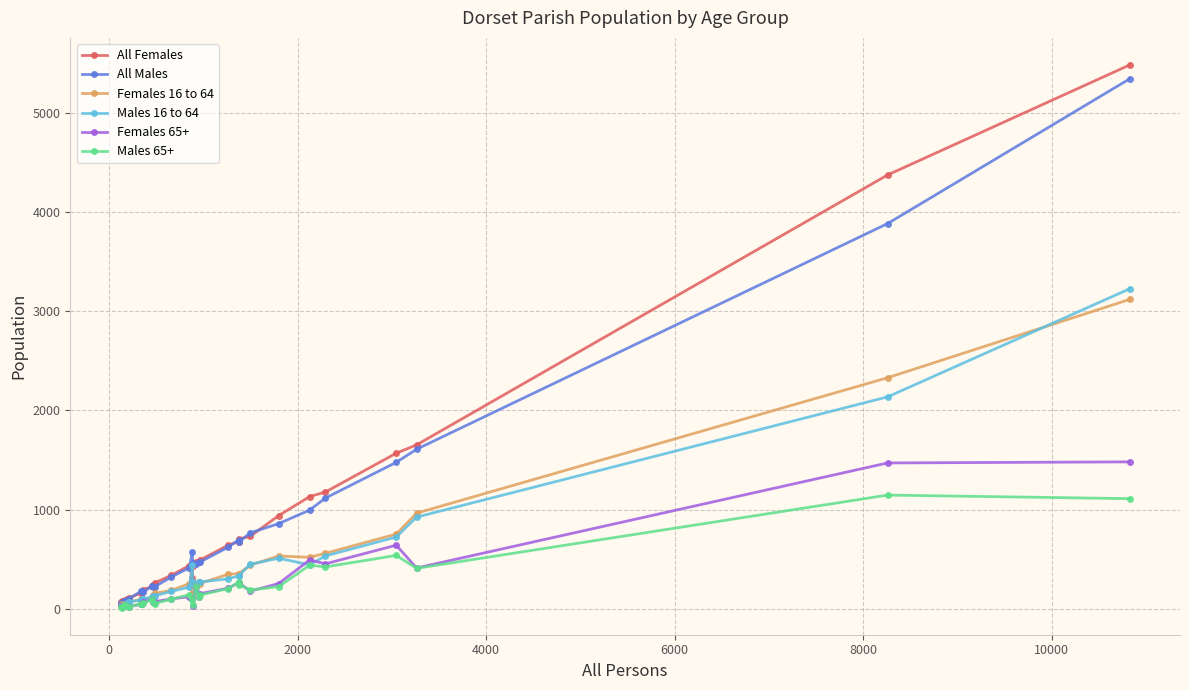

How many lines are shown in the chart?

6